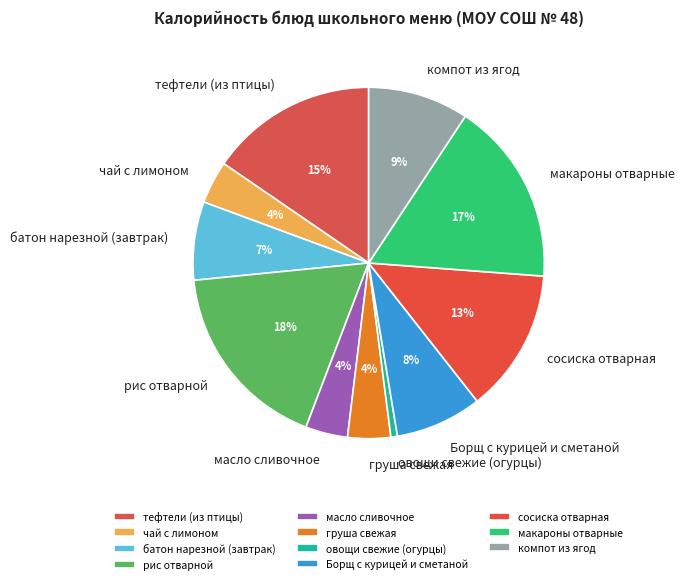

Does компот из ягод represent more than half of the total?

No